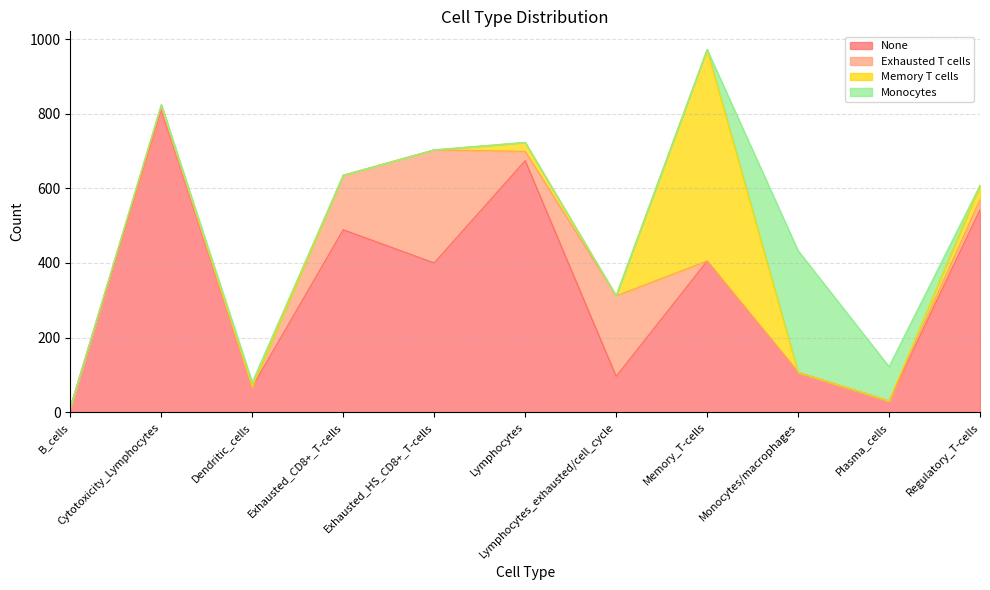

Where do Memory T cells and Exhausted T cells first cross each other?

Lymphocytes_exhausted/cell_cycle and Memory_T-cells